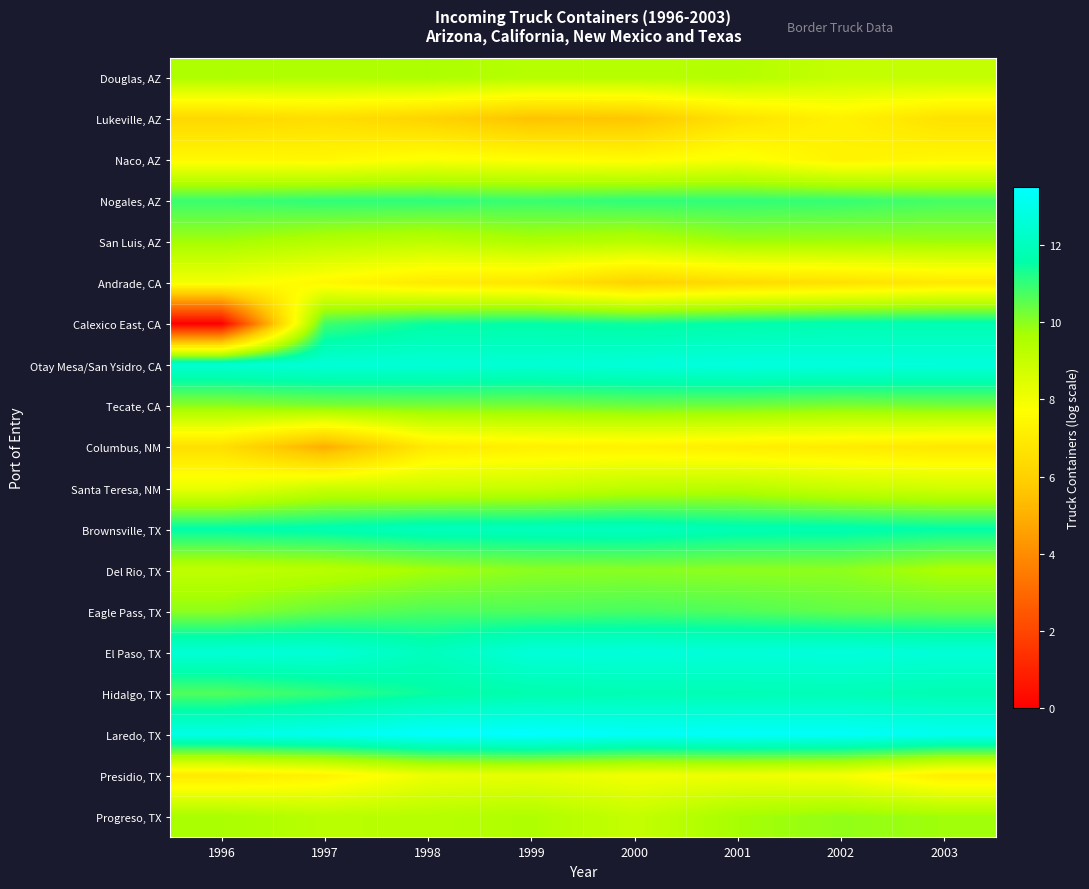

Reading left to right, extract all data points from this chart.

Douglas, AZ: 1996=9.5	1997=9.5	1998=9.6	1999=9.4	2000=9.4	2001=9.4	2002=9.0	2003=9.1
Lukeville, AZ: 1996=6.3	1997=6.5	1998=6.1	1999=5.5	2000=5.7	2001=6.7	2002=7.2	2003=6.6
Naco, AZ: 1996=7.5	1997=7.4	1998=7.8	1999=7.7	2000=7.6	2001=7.9	2002=7.3	2003=7.5
Nogales, AZ: 1996=10.9	1997=11.1	1998=11.1	1999=10.9	2000=11.1	2001=11.0	2002=11.0	2003=10.8
San Luis, AZ: 1996=9.7	1997=9.4	1998=9.2	1999=9.5	2000=9.3	2001=9.8	2002=9.7	2003=9.8
Andrade, CA: 1996=8.0	1997=7.5	1998=6.9	1999=6.8	2000=6.1	2001=6.4	2002=6.6	2003=6.9
Calexico East, CA: 1996=0.0	1997=10.9	1998=11.5	1999=11.6	2000=11.4	2001=11.6	2002=11.7	2003=11.8
Otay Mesa/San Ysidro, CA: 1996=12.5	1997=12.6	1998=12.6	1999=12.5	2000=12.6	2001=12.8	2002=12.8	2003=12.7
Tecate, CA: 1996=10.0	1997=10.1	1998=10.2	1999=10.2	2000=10.3	2001=10.3	2002=10.1	2003=10.2
Columbus, NM: 1996=6.5	1997=5.0	1998=7.0	1999=7.2	2000=7.3	2001=7.1	2002=7.0	2003=6.9
Santa Teresa, NM: 1996=8.2	1997=8.9	1998=8.9	1999=8.9	2000=9.2	2001=9.3	2002=8.9	2003=8.8
Brownsville, TX: 1996=11.6	1997=11.7	1998=12.0	1999=12.0	2000=12.0	2001=11.8	2002=11.7	2003=11.6
Del Rio, TX: 1996=9.2	1997=9.3	1998=9.7	1999=10.0	2000=10.0	2001=10.0	2002=10.0	2003=9.6
Eagle Pass, TX: 1996=10.0	1997=10.4	1998=10.7	1999=10.7	2000=10.8	2001=10.7	2002=10.5	2003=10.4
El Paso, TX: 1996=12.6	1997=12.6	1998=12.0	1999=12.6	2000=12.7	2001=12.6	2002=12.7	2003=12.6
Hidalgo, TX: 1996=10.7	1997=11.0	1998=11.5	1999=11.7	2000=11.8	2001=11.8	2002=11.9	2003=11.8
Laredo, TX: 1996=12.9	1997=13.1	1998=13.5	1999=13.5	2000=13.3	2001=13.4	2002=13.4	2003=13.2
Presidio, TX: 1996=6.9	1997=7.3	1998=8.1	1999=8.3	2000=8.0	2001=8.1	2002=7.9	2003=7.1
Progreso, TX: 1996=9.6	1997=9.3	1998=9.4	1999=9.5	2000=9.0	2001=9.7	2002=9.9	2003=9.8